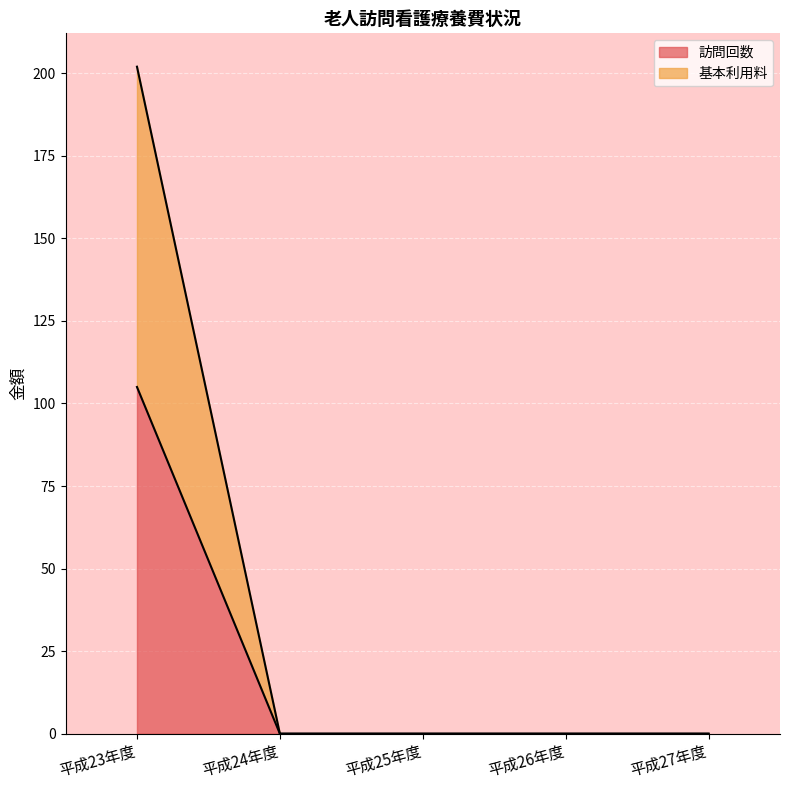

What is the label of the 4th point from the left?

平成26年度